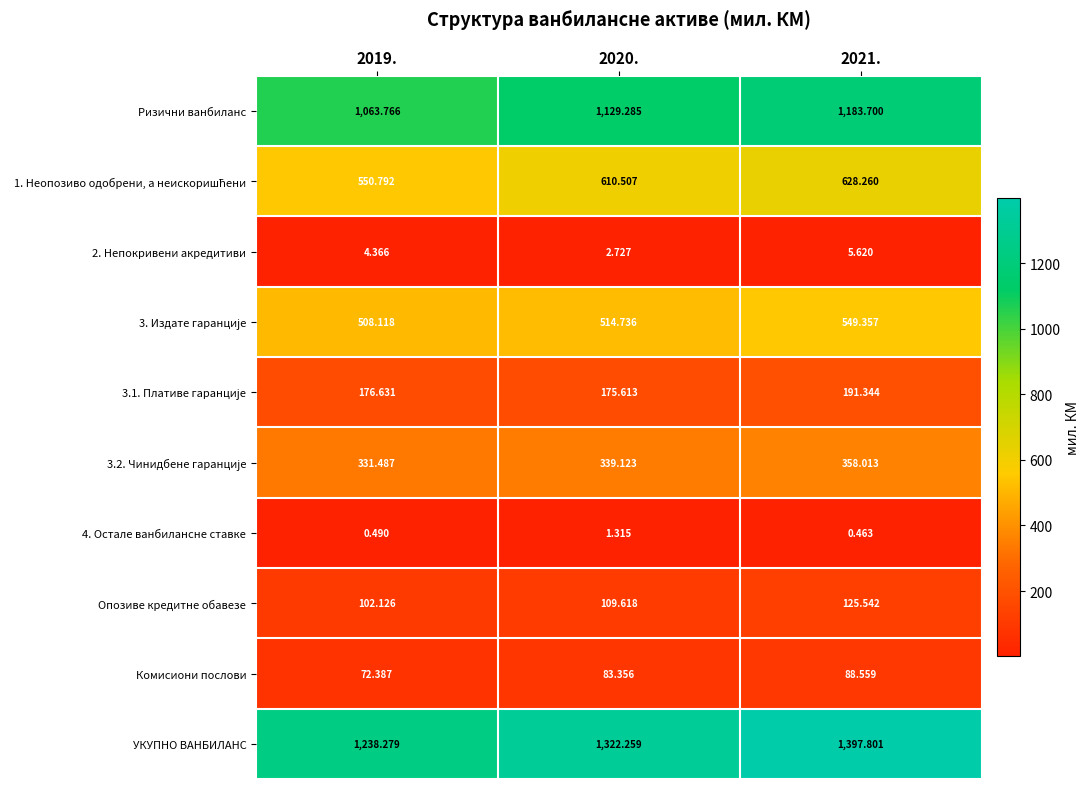

Which series has the largest range (max minus min)?

УКУПНО ВАНБИЛАНС